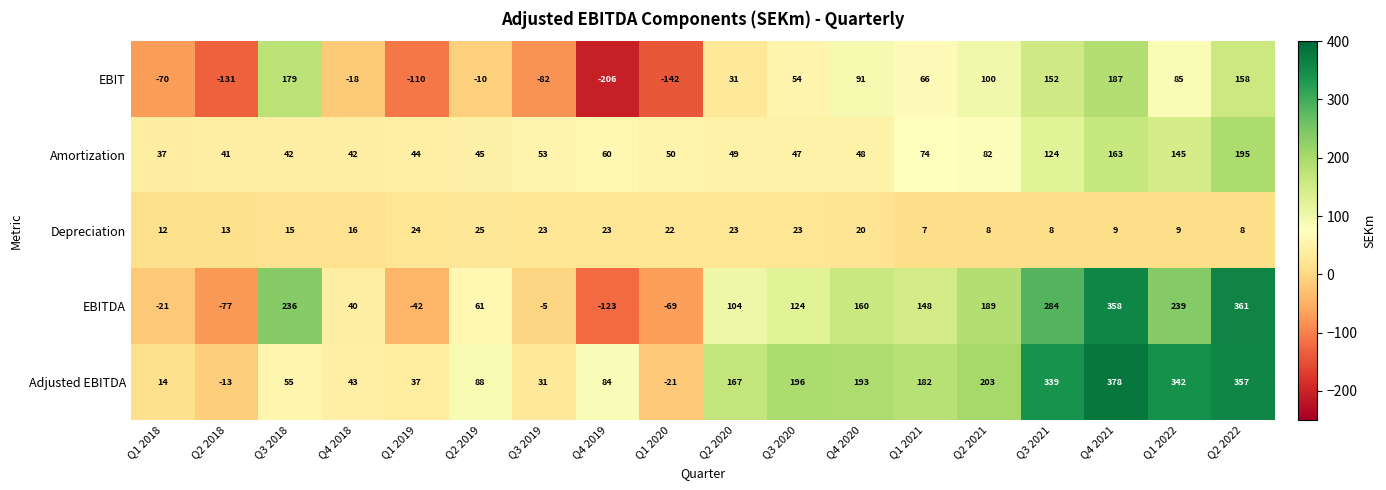

Which series has the largest total across all categories?

Adjusted EBITDA